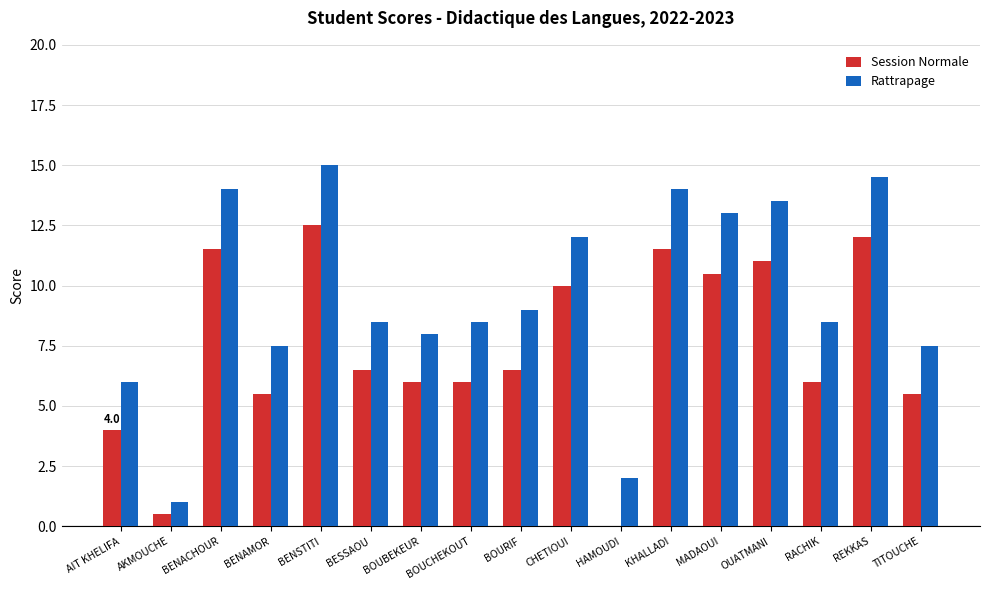

Reading left to right, transcribe all the data shown in this chart.

Session Normale: 4.0	0.5	11.5	5.5	12.5	6.5	6.0	6.0	6.5	10.0	0.0	11.5	10.5	11.0	6.0	12.0	5.5
Rattrapage: 6.0	1.0	14.0	7.5	15.0	8.5	8.0	8.5	9.0	12.0	2.0	14.0	13.0	13.5	8.5	14.5	7.5